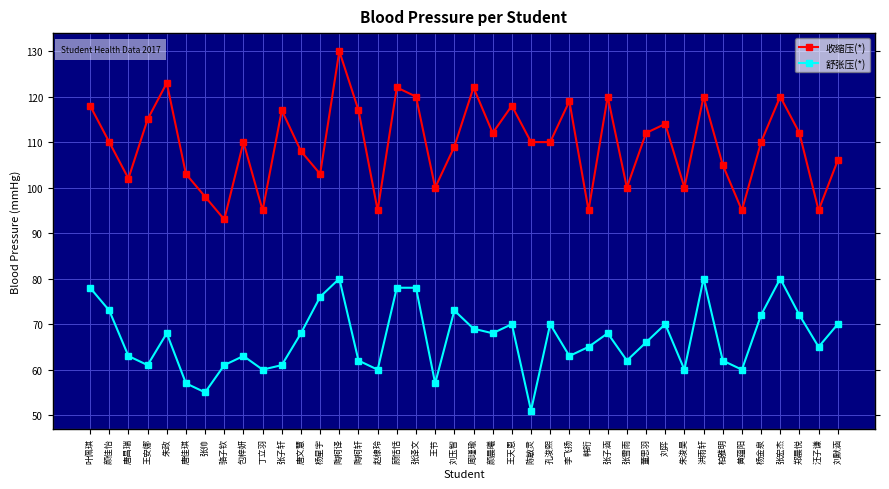

What are all the series names shown in the legend?

收缩压(*), 舒张压(*)